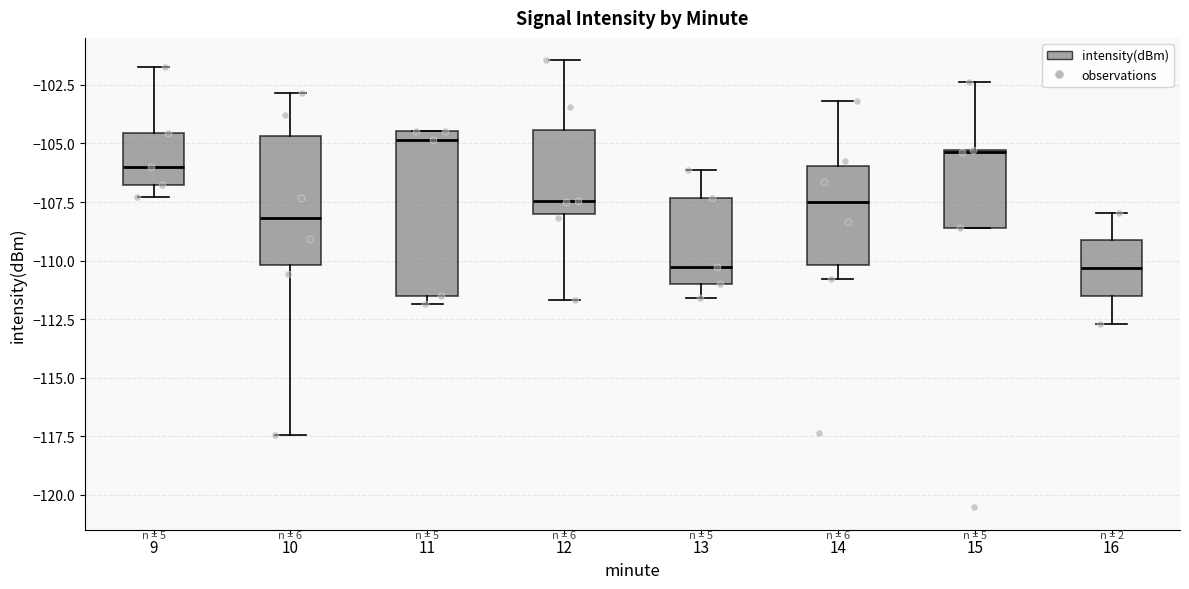

Comparing the boxes themselves (not the whiskers), which one is the tallest?

11